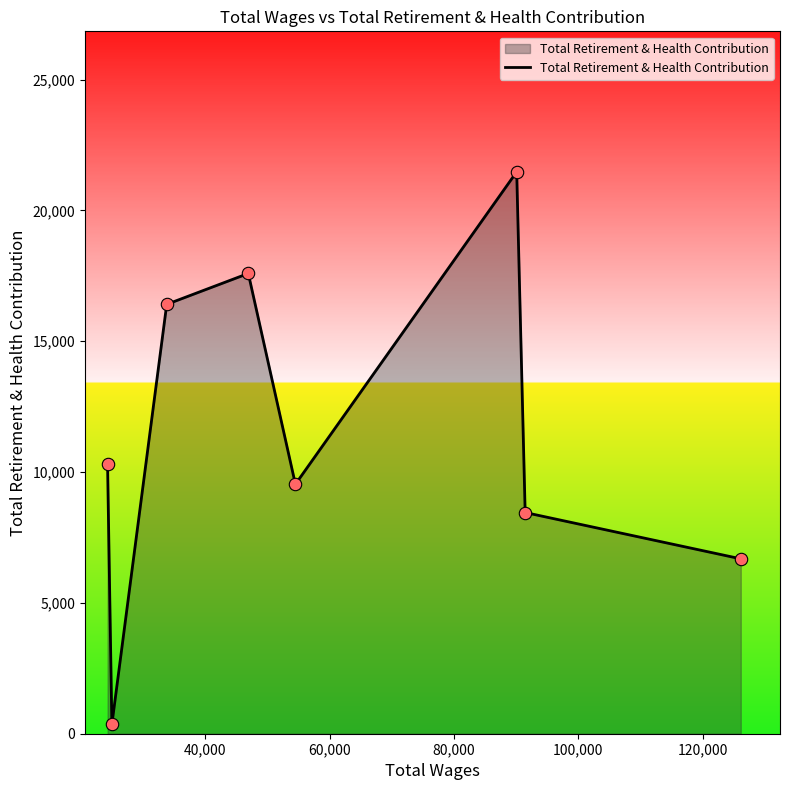

What is the greatest value displayed?

21478